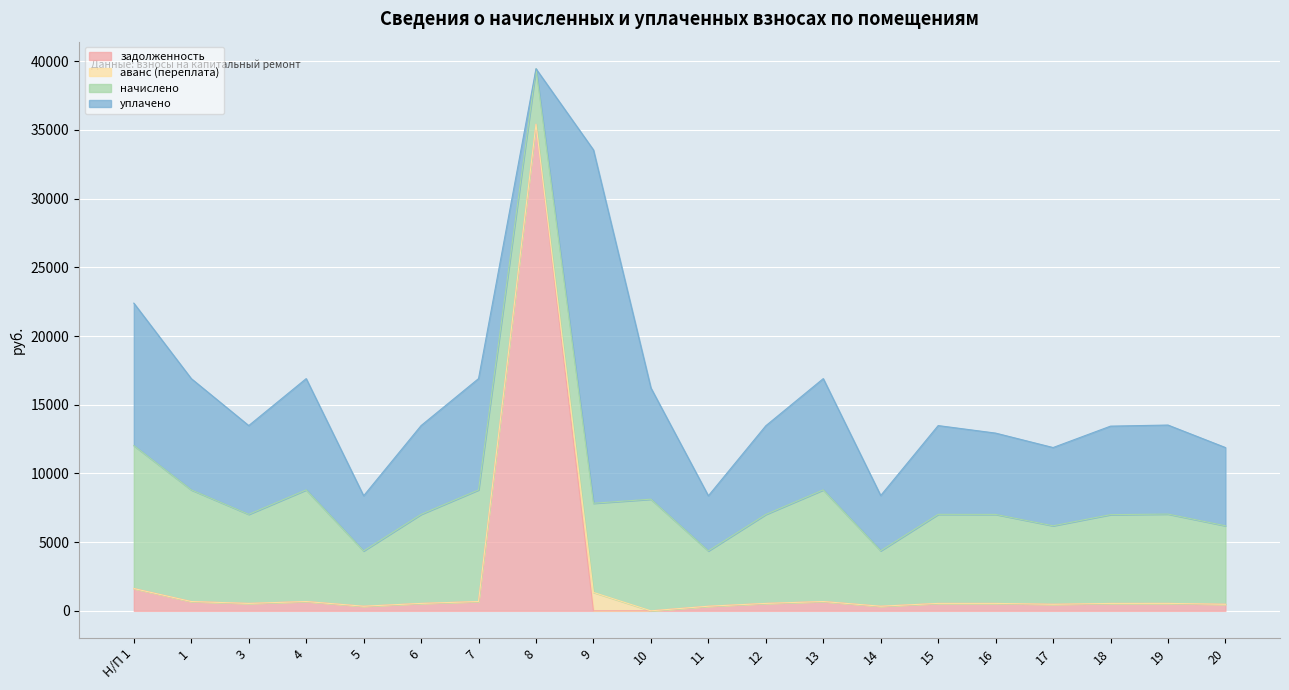

How many categories are shown in the chart?

20